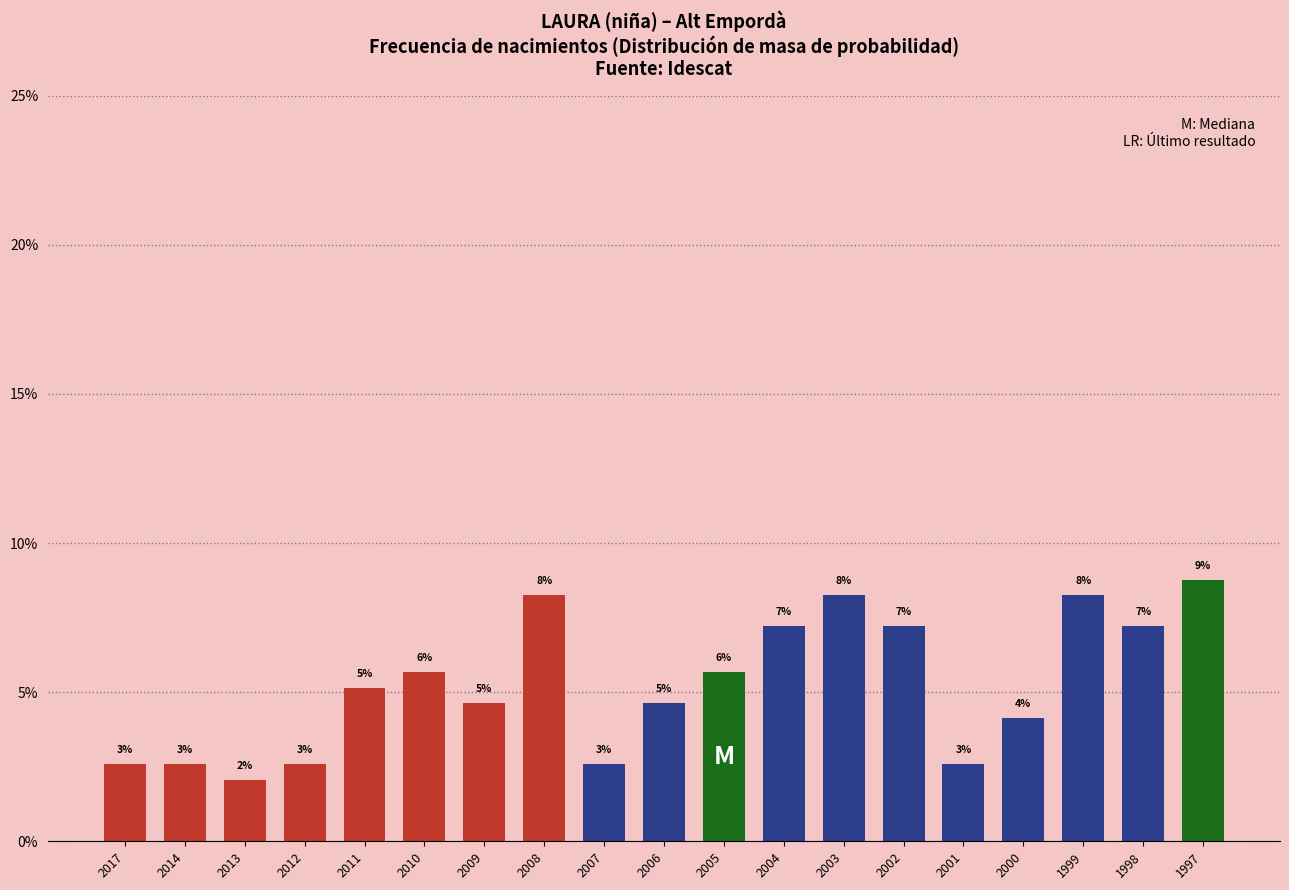

Are the bars horizontal?

No